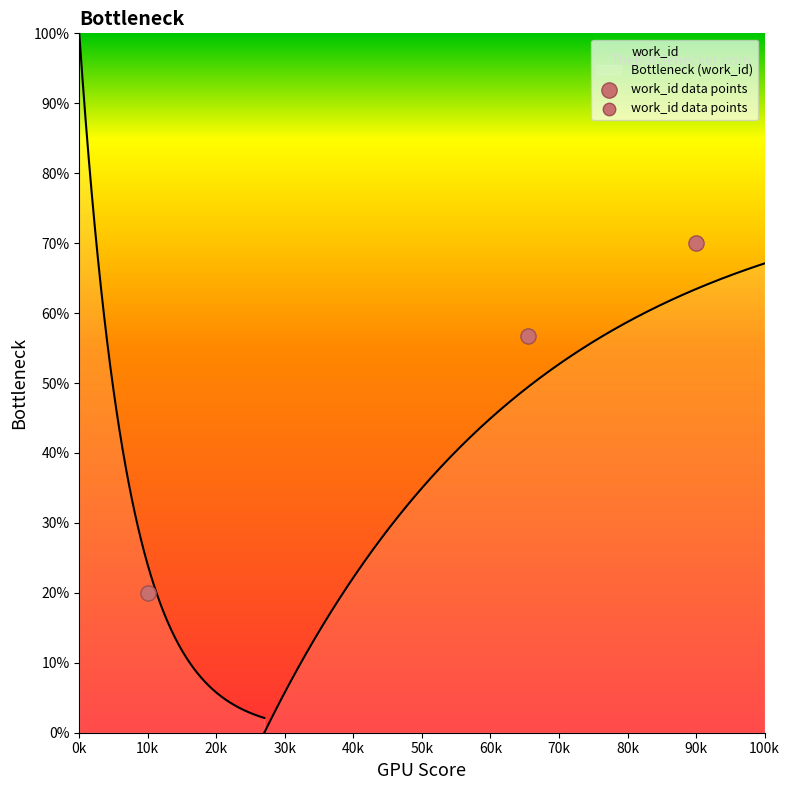

Which has a higher value, 9746 or 9466?

9746